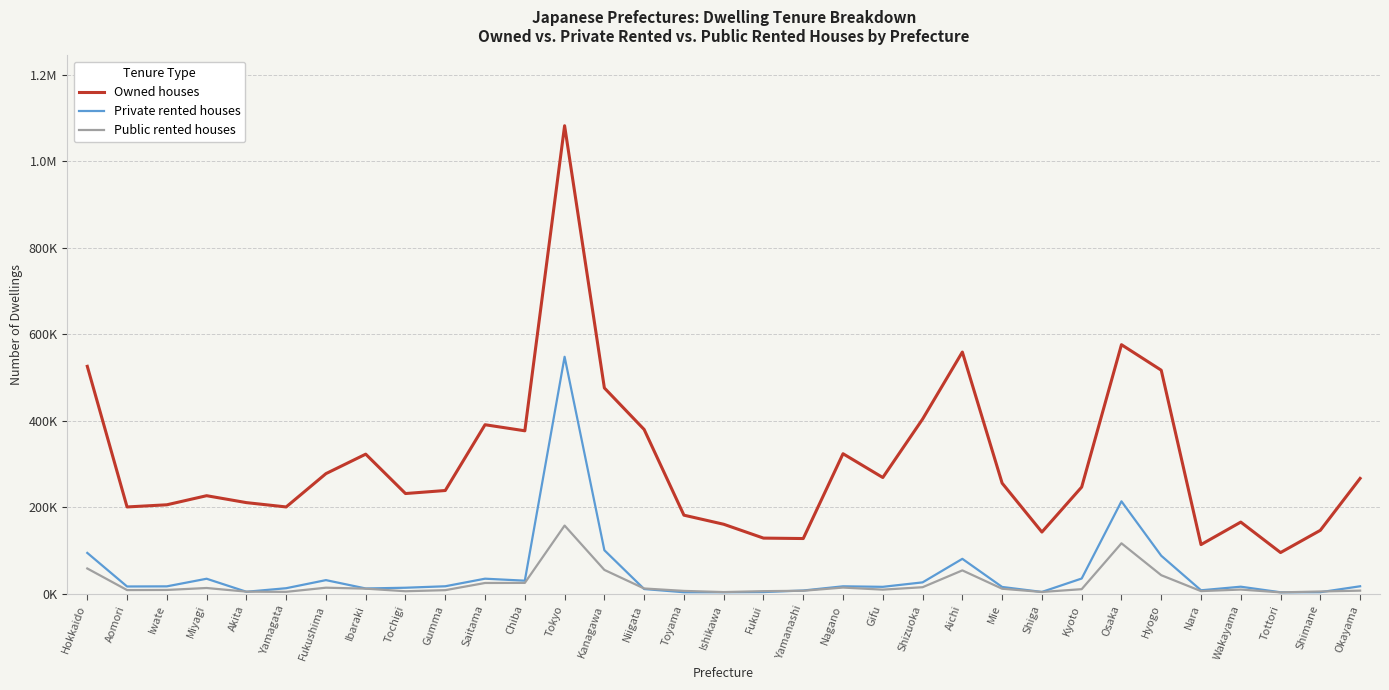

Does the chart have visible grid lines?

Yes